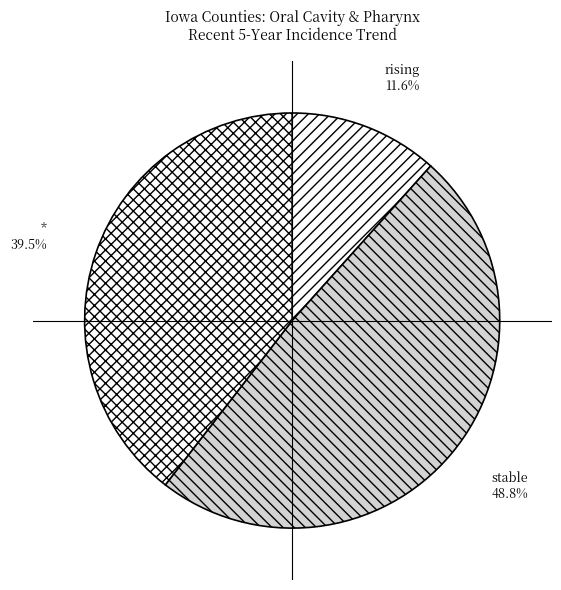

To the nearest percent, what is the average slice percentage?

33%